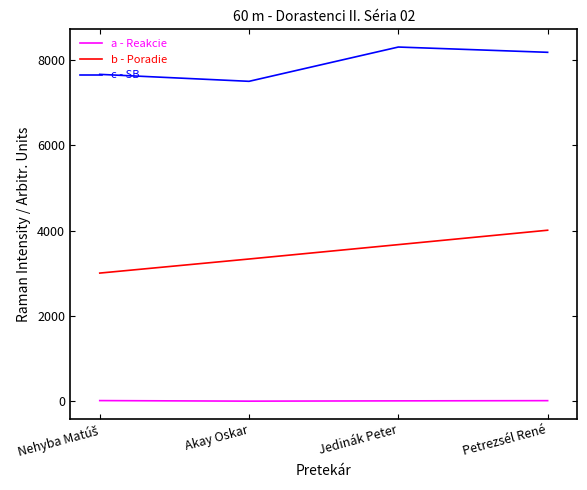

True or false: c - SB and a - Reakcie cross at least once.

False